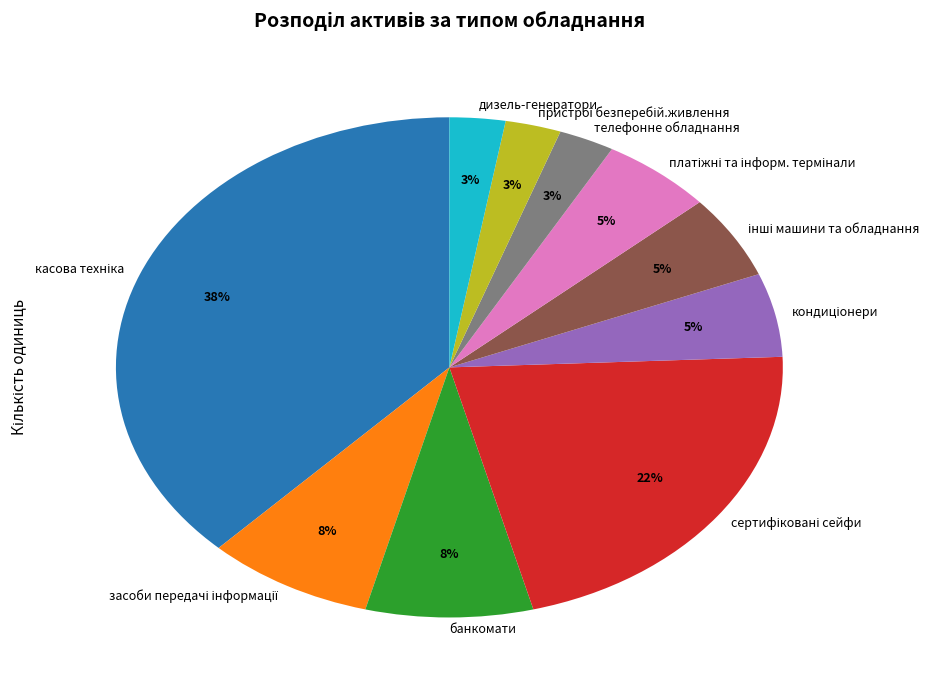

The банкомати slice represents 8% of the pie. True or false?

True